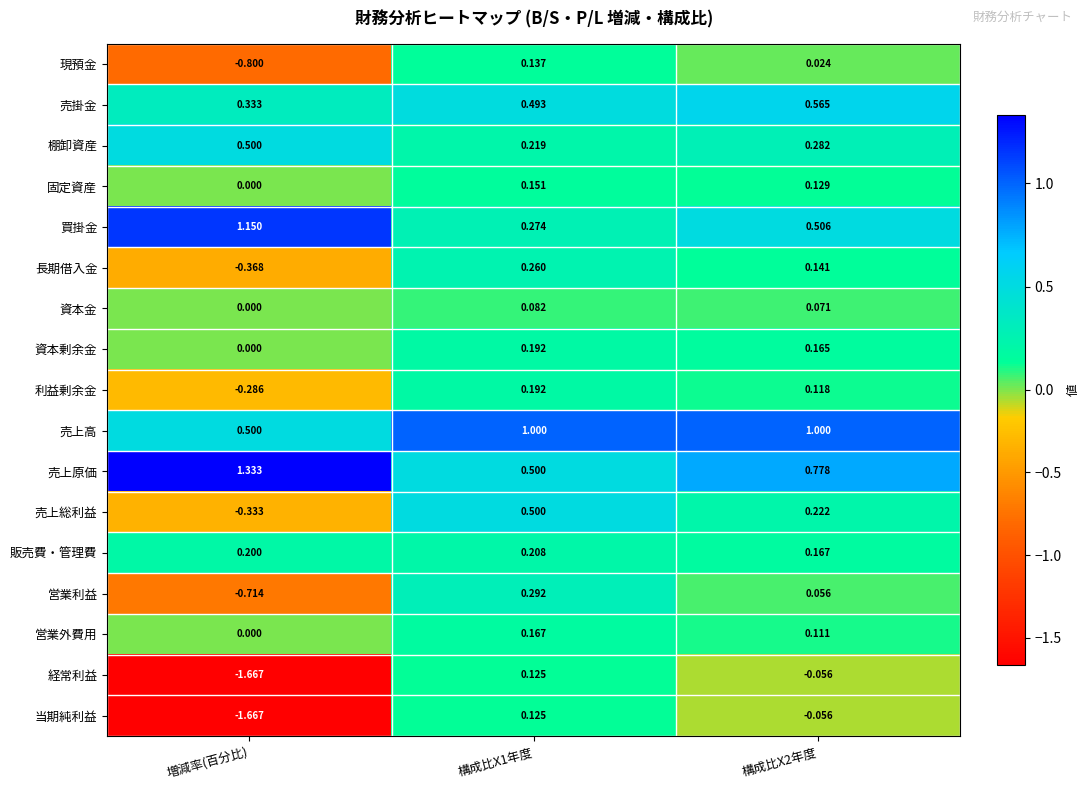

Which series has the largest total across all categories?

売上原価